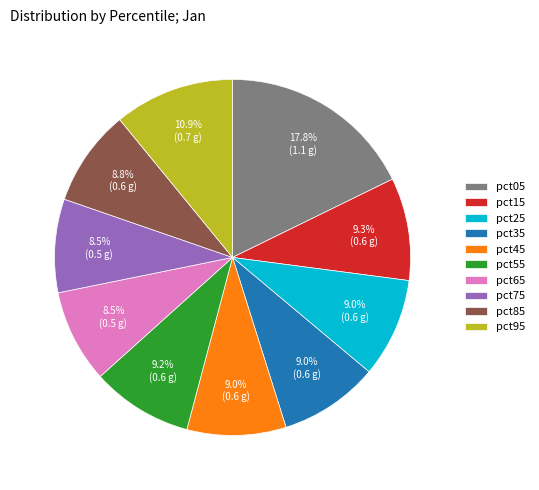

What is the largest slice in the pie chart?

pct05